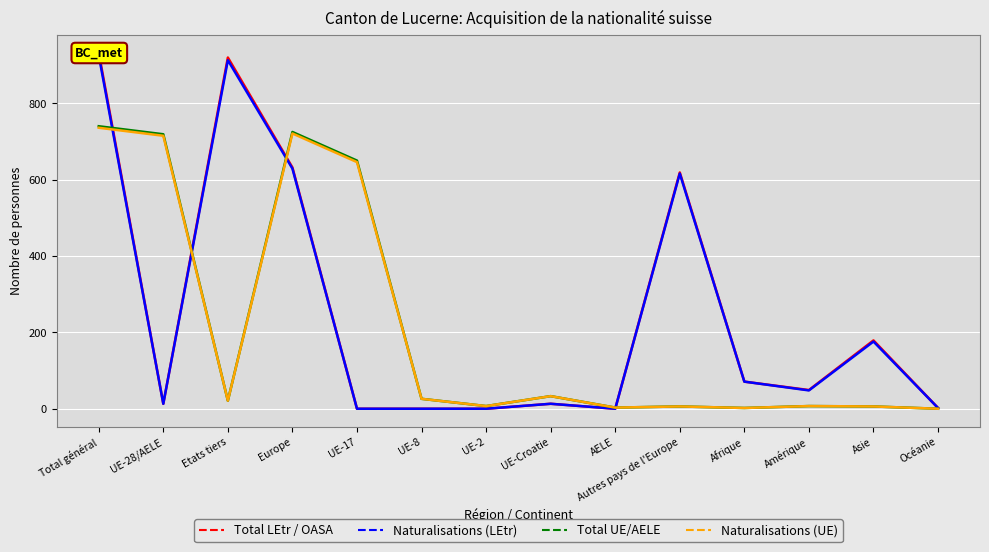

True or false: Total UE/AELE and Naturalisations (LEtr) intersect in this chart.

True